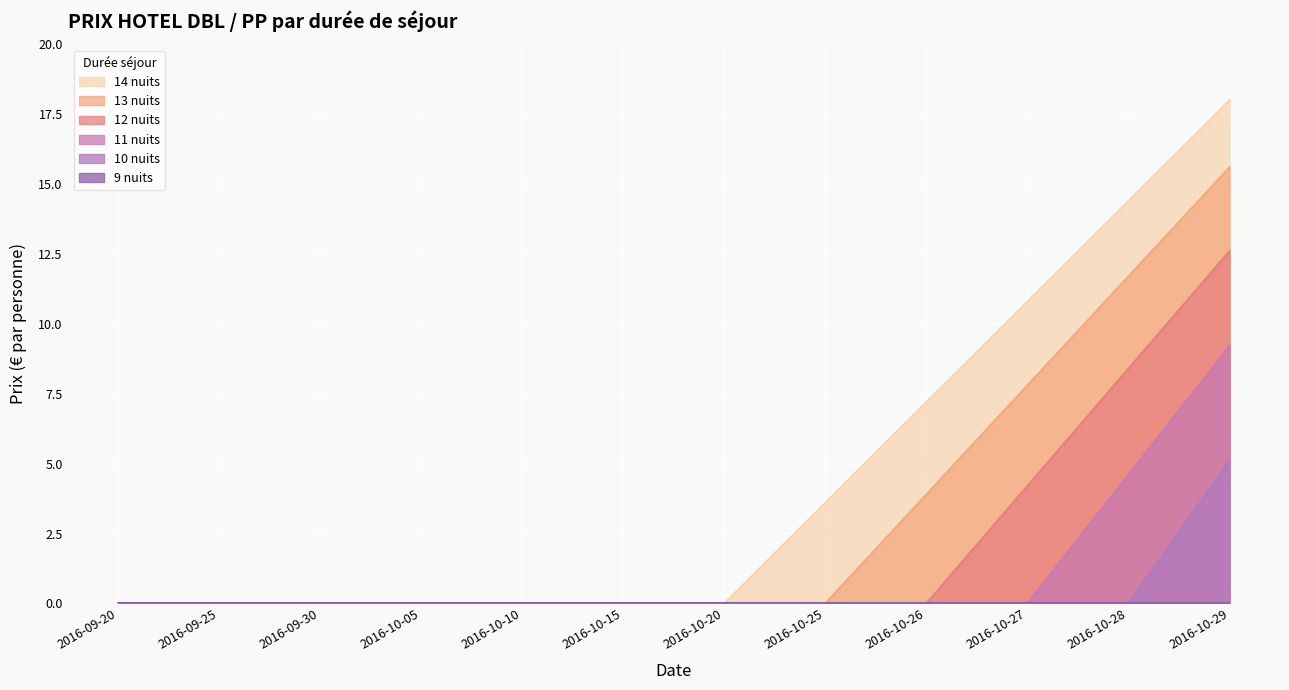

Which series has the largest range (max minus min)?

14 nuits